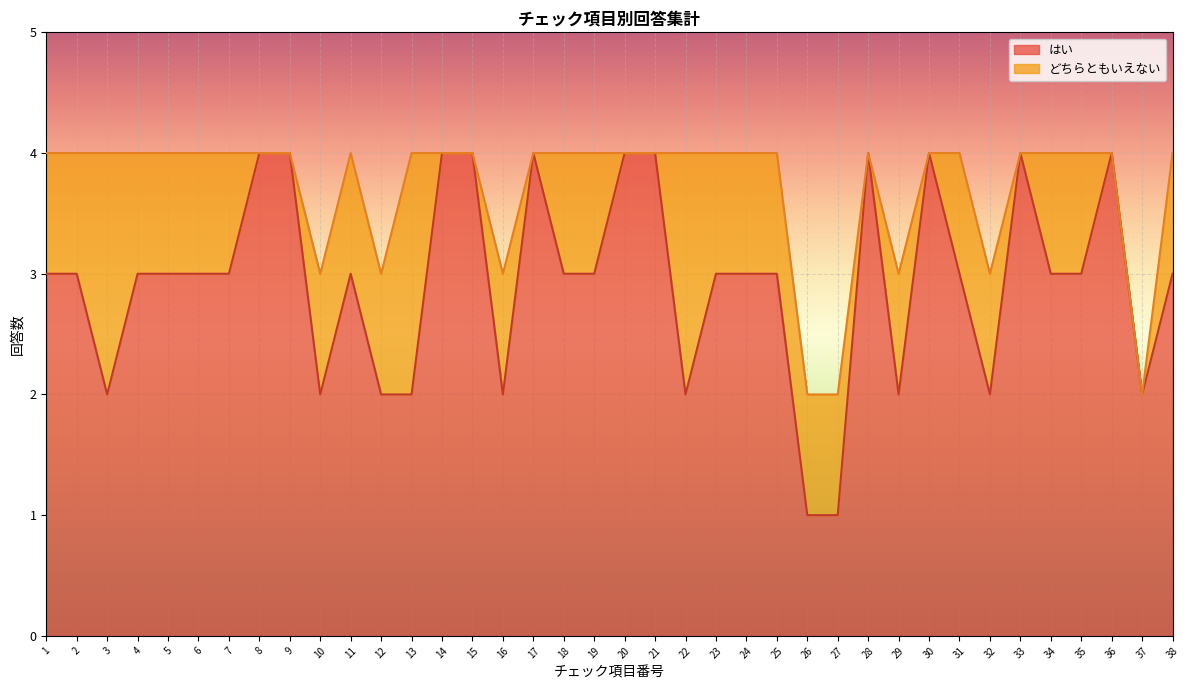

Where is the first local minimum?

3